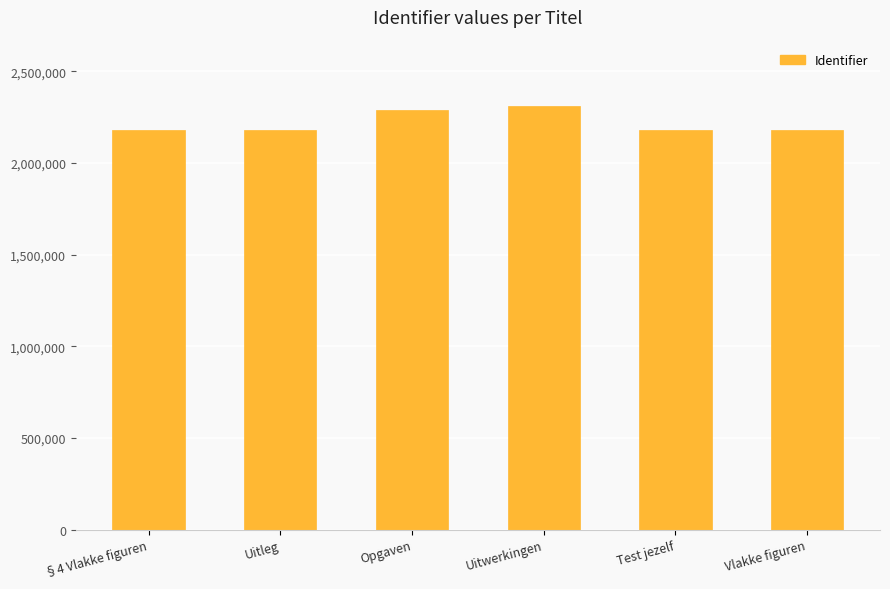

What is the value of the 2nd bar from the left?

2182757